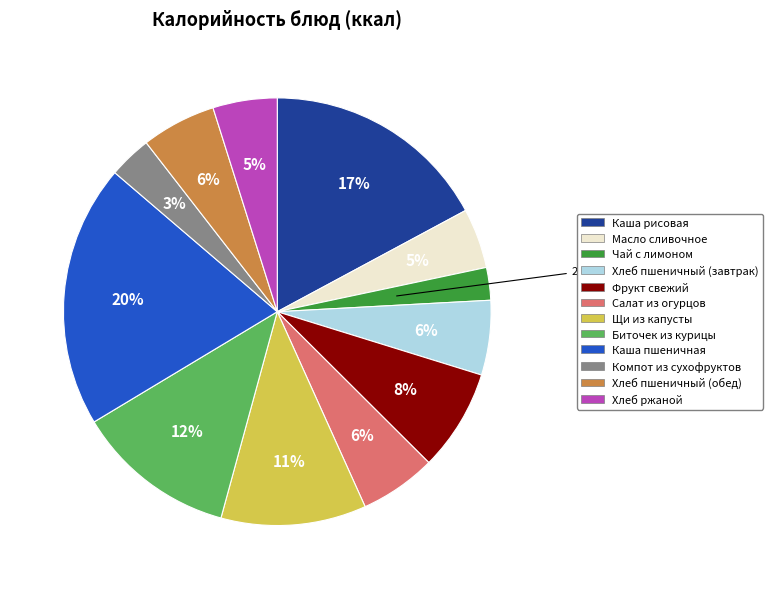

To the nearest percent, what is the combined percentage of Фрукт свежий and Чай с лимоном?

10%